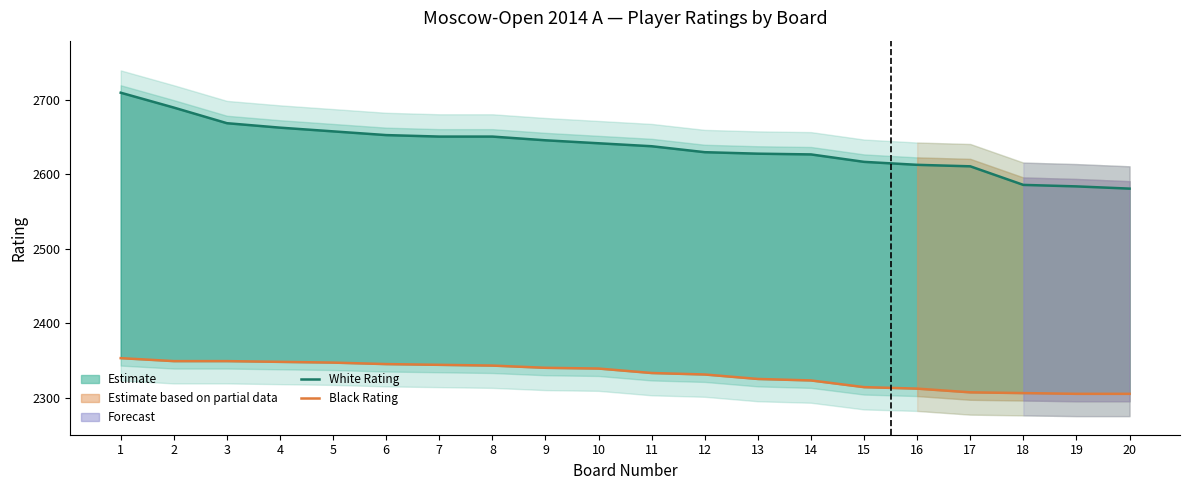

The White Rating series shows 2628 at 13. True or false?

True